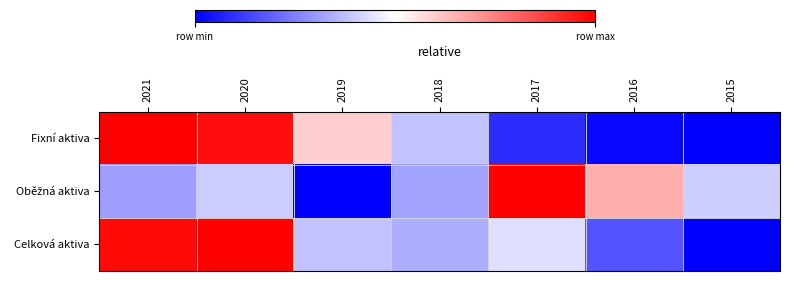

Between 2020 and 2016, which series saw the biggest shift?

Fixní aktiva